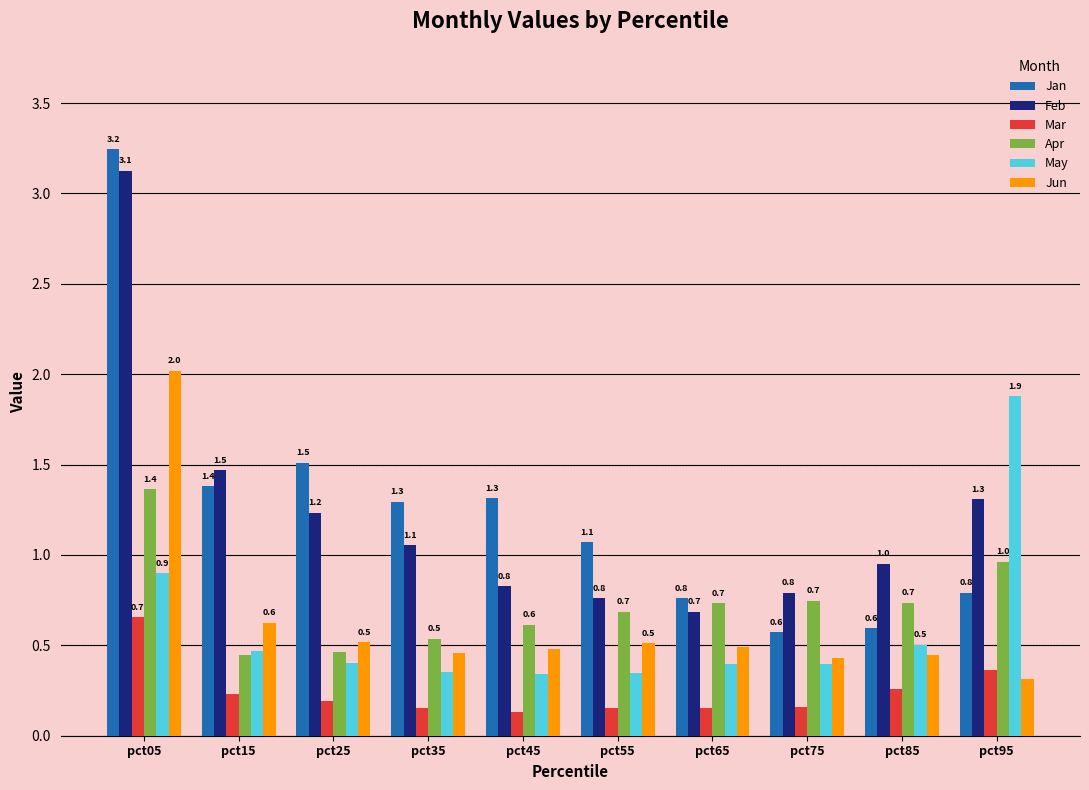

The Apr series shows 0.2 at pct85. True or false?

False